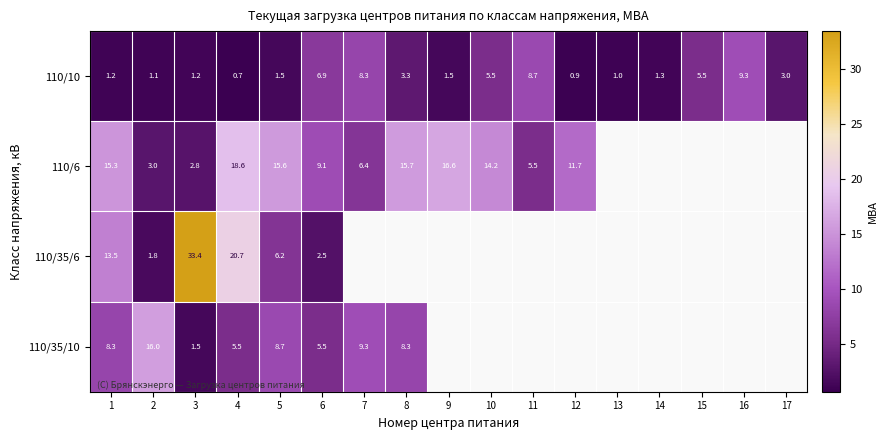

How many values in the 110/10 series are below 1?

2